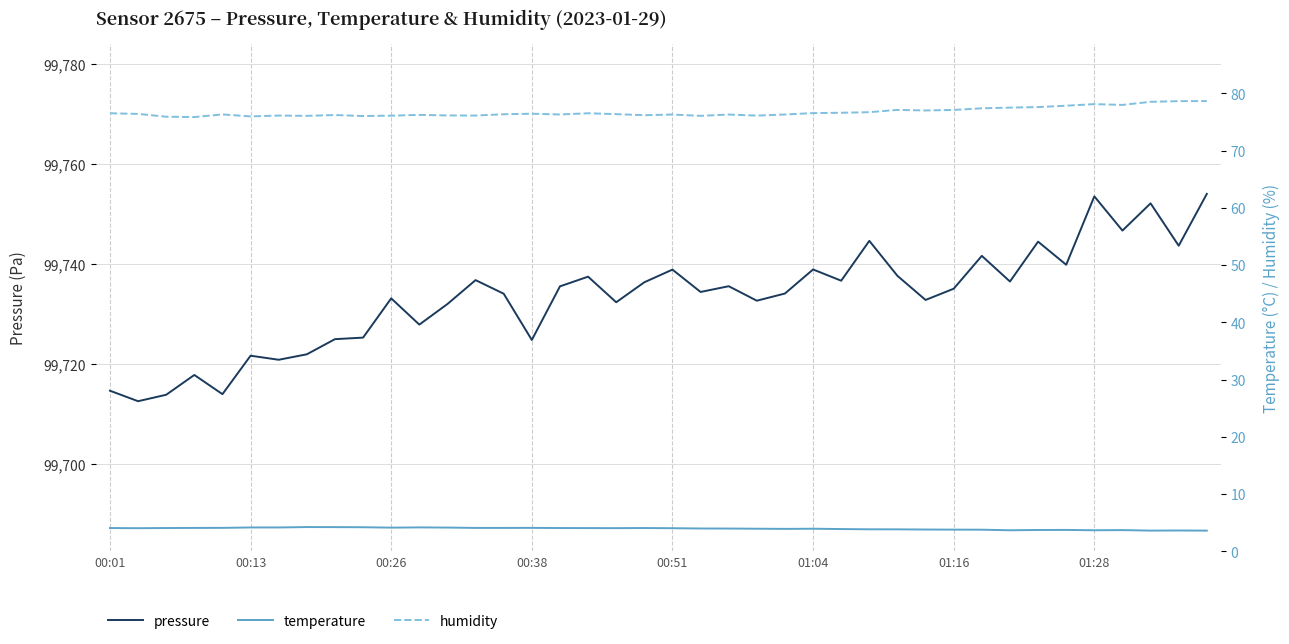

True or false: pressure has a value of 99753.6 at 01:28.

True